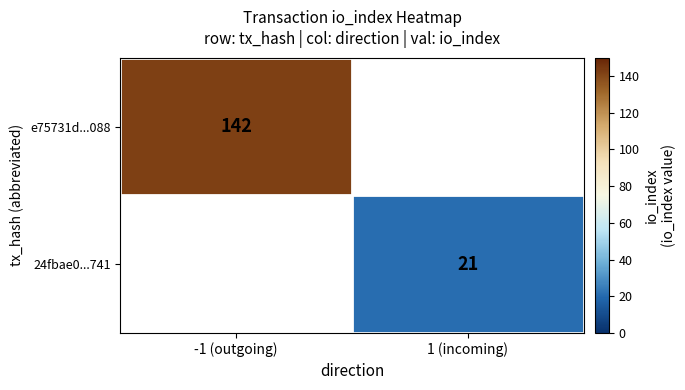

The value of e75731d...088 at -1 (outgoing) is 195. True or false?

False